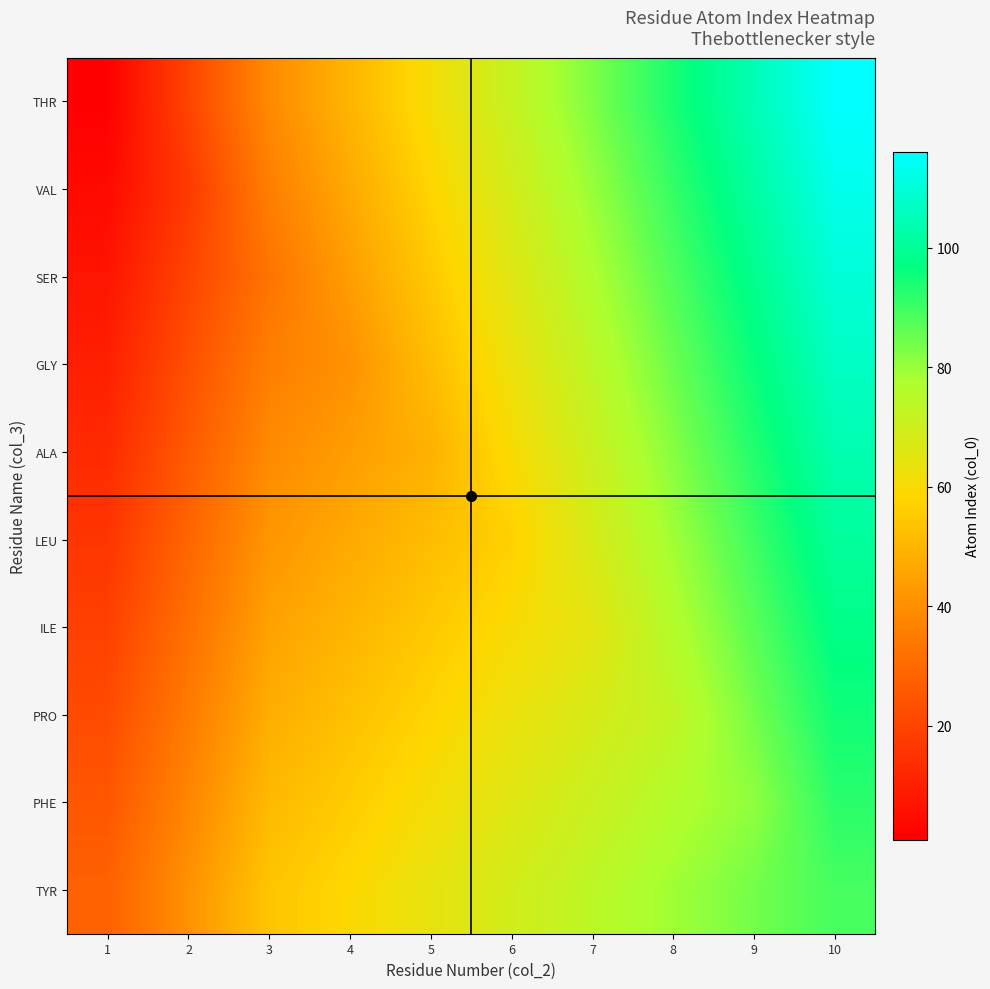

What is the difference between the highest and lowest values at 3?

21